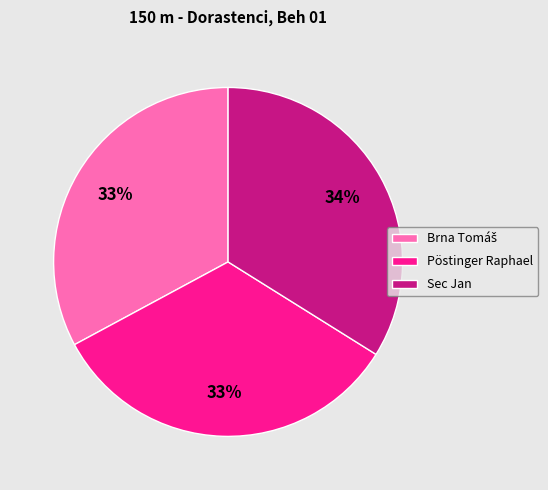

Is there a majority slice in this chart?

No